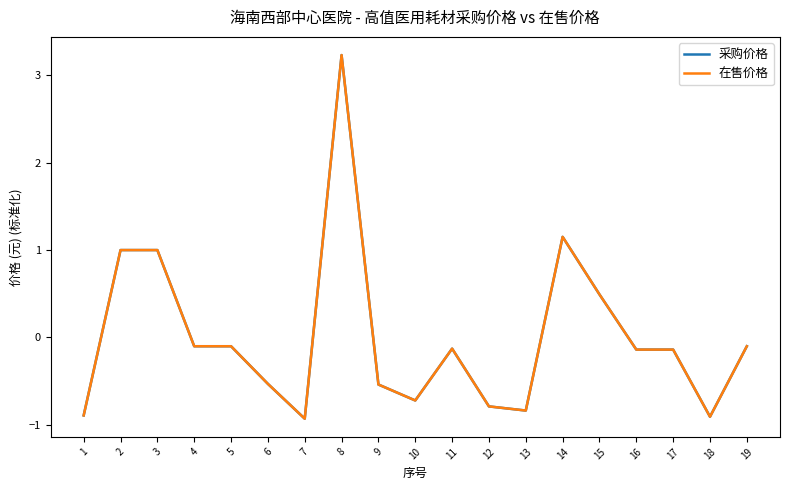

At 13, list the series in order from smallest to largest.

采购价格, 在售价格